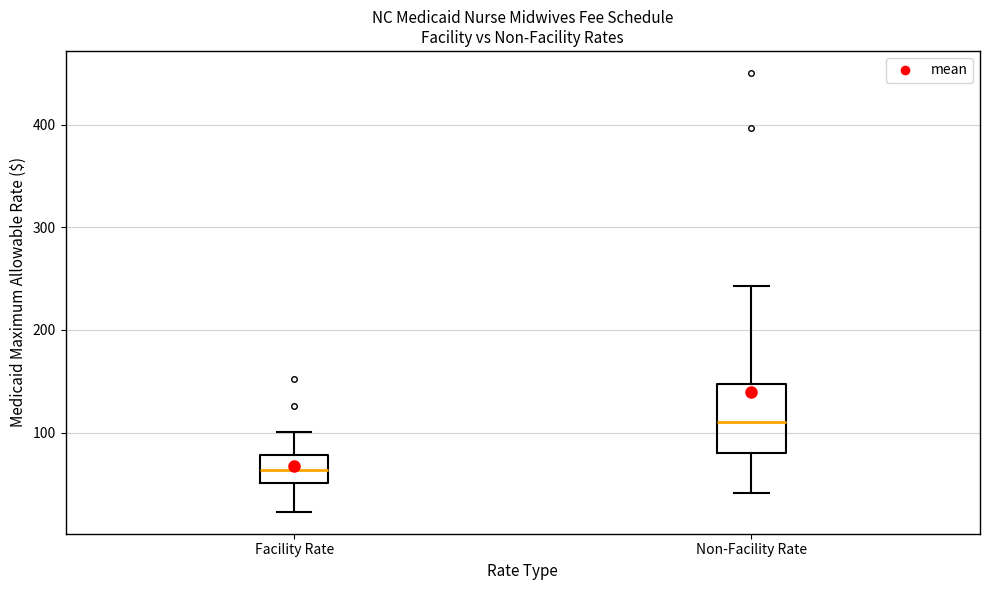

Which box's median line is the lowest?

Facility Rate